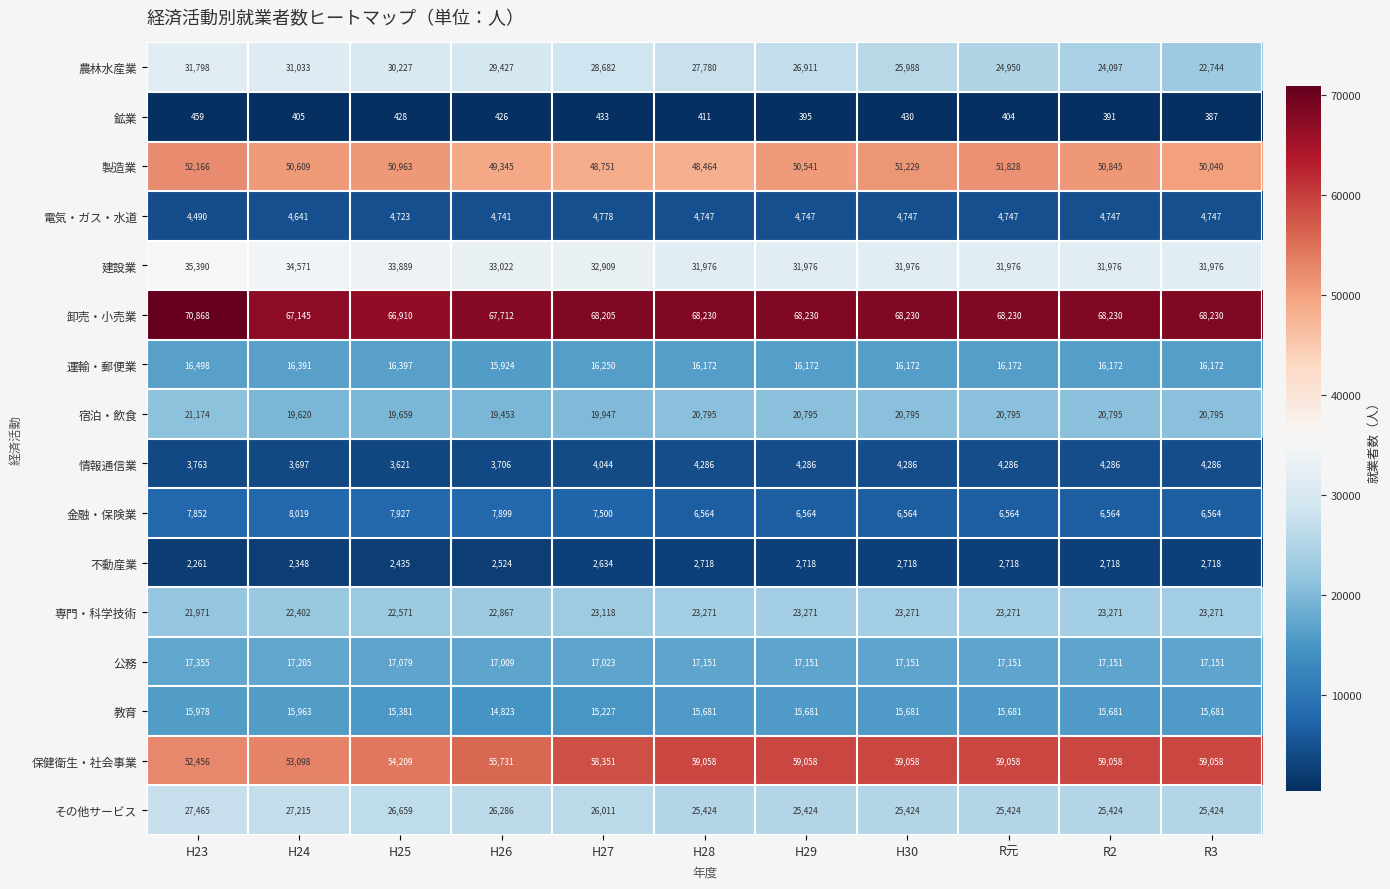

What is the sum of all 宿泊・飲食 values?

224623